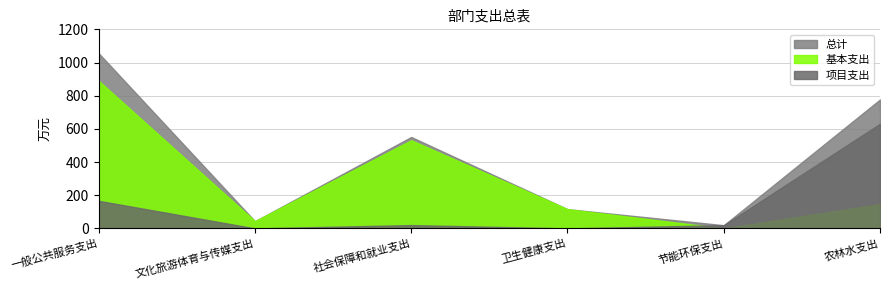

How many values in 基本支出 are above zero?

5